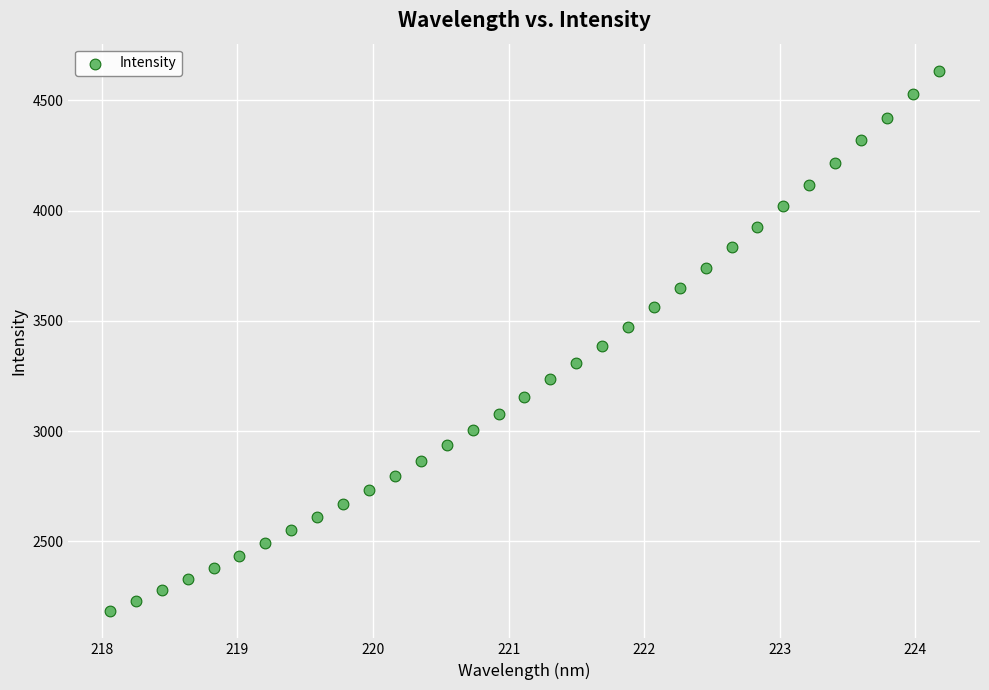

What is the range of Y values (max minus min)?

2450.8